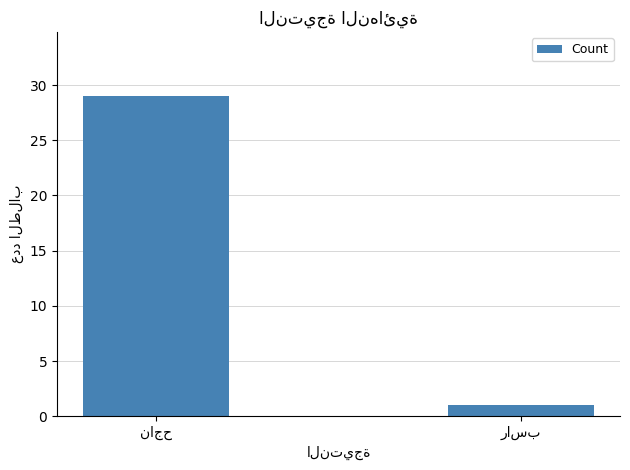

What is the average value?

15